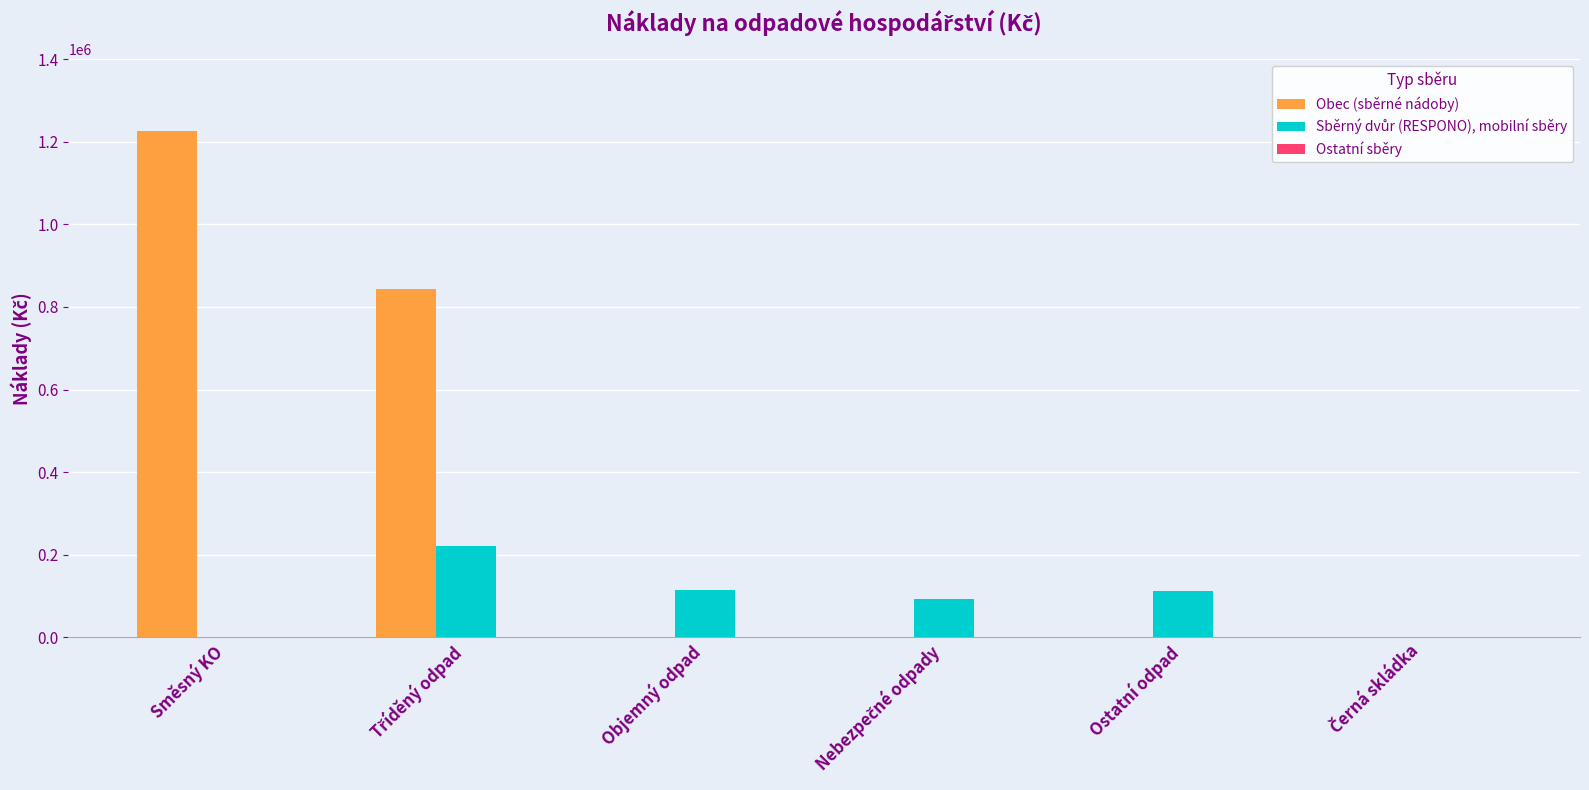

Which series has the largest total across all categories?

Obec (sběrné nádoby)